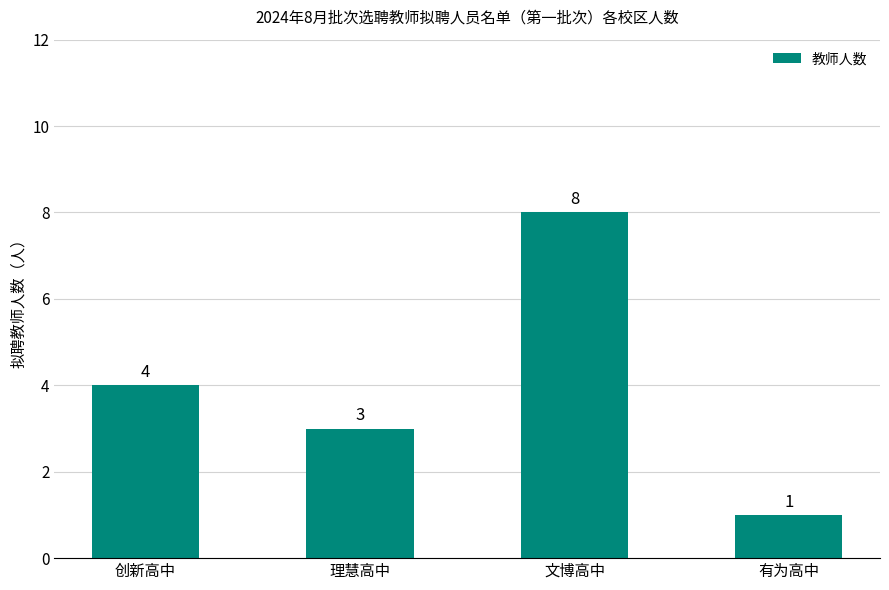

What is the maximum value shown in the chart?

8